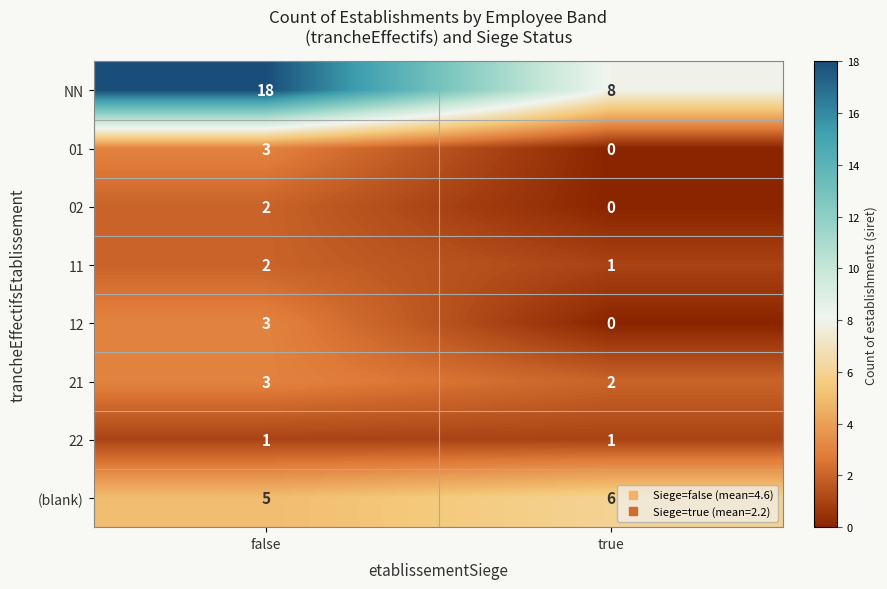

What is the sum of the NN values at false and true?

26